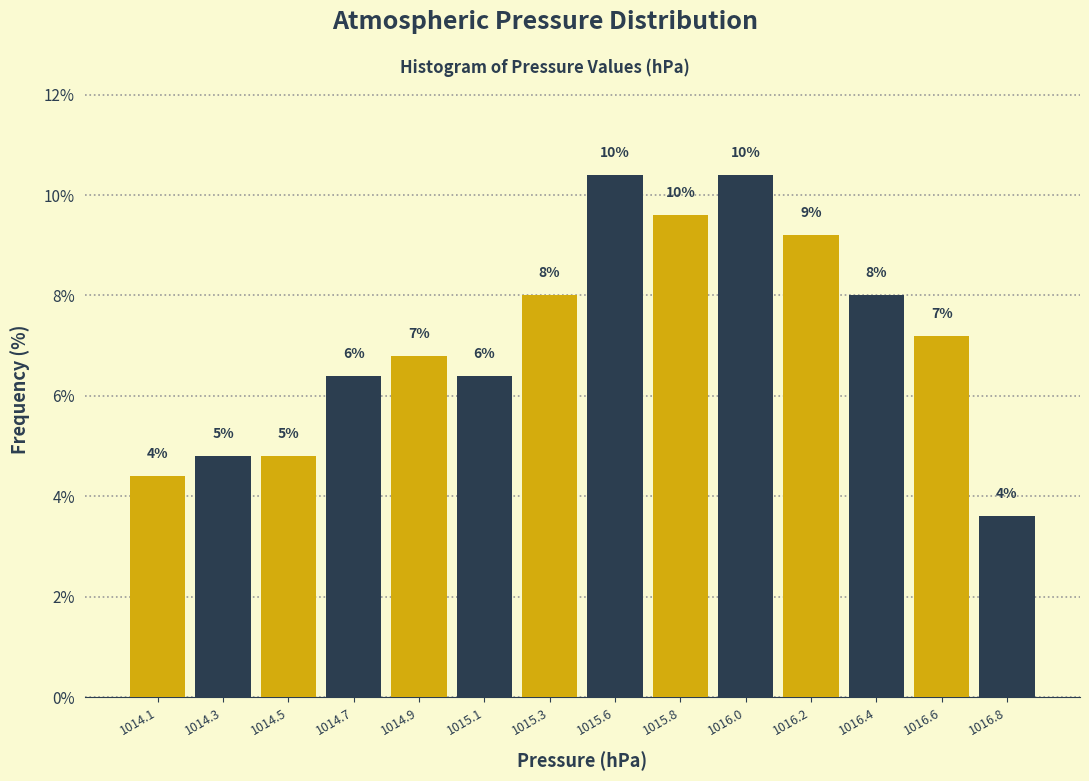

Are the bars horizontal?

No